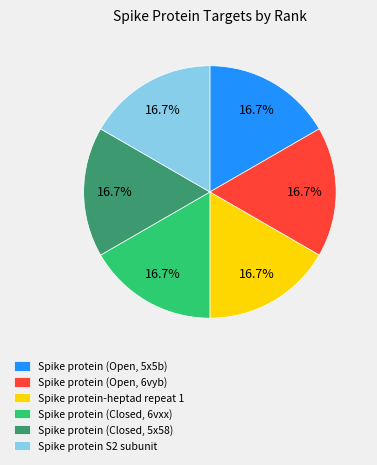

Combined, what portion of the pie is Spike protein (Open, 5x5b) and Spike protein (Closed, 6vxx)?

33.3%